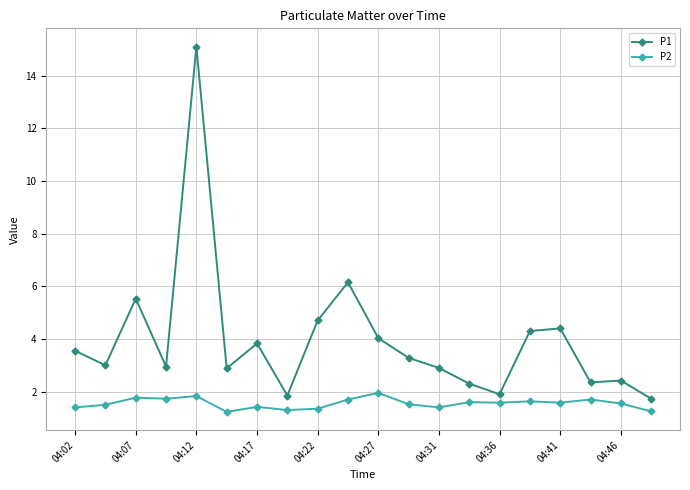

True or false: P1 and P2 intersect in this chart.

False